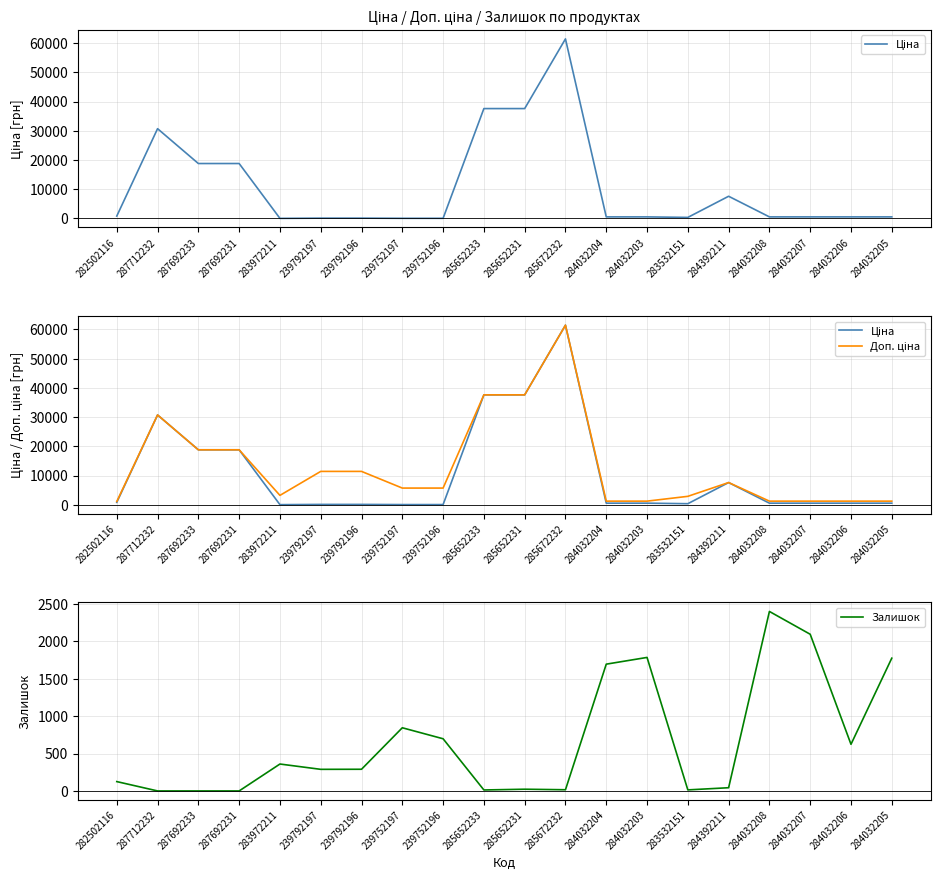

Reading left to right, list all the values displayed in this chart.

Ціна: 282502116=818.5	287712232=30717.1	287692233=18796.8	287692231=18796.8	283972211=32.0	239792197=114.1	239792196=114.1	239752197=57.0	239752196=57.0	285652233=37593.6	285652231=37593.6	285672232=61434.3	284032204=539.0	284032203=539.0	283532151=359.9	284392211=7596.5	284032208=539.0	284032207=539.0	284032206=539.0	284032205=539.0
Доп. ціна: 282502116=1109.2	287712232=30717.1	287692233=18796.8	287692231=18796.8	283972211=3205.0	239792197=11410.0	239792196=11410.0	239752197=5705.0	239752196=5705.0	285652233=37593.6	285652231=37593.6	285672232=61434.3	284032204=1235.4	284032203=1235.4	283532151=2878.8	284392211=7596.5	284032208=1235.4	284032207=1235.4	284032206=1235.4	284032205=1235.4
Залишок: 282502116=125.0	287712232=0.0	287692233=0.0	287692231=0.0	283972211=360.0	239792197=289.0	239792196=290.0	239752197=845.0	239752196=698.0	285652233=13.0	285652231=23.0	285672232=16.0	284032204=1696.0	284032203=1786.0	283532151=14.0	284392211=43.0	284032208=2401.0	284032207=2096.0	284032206=624.0	284032205=1776.0